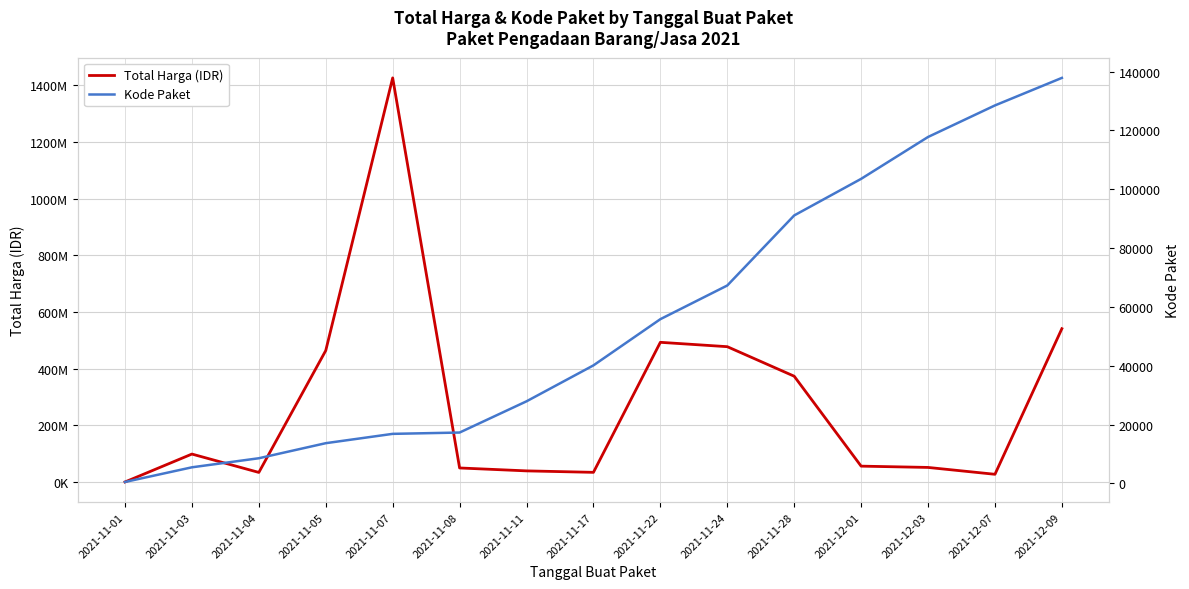

What is the minimum value for Total Harga (IDR)?

333600